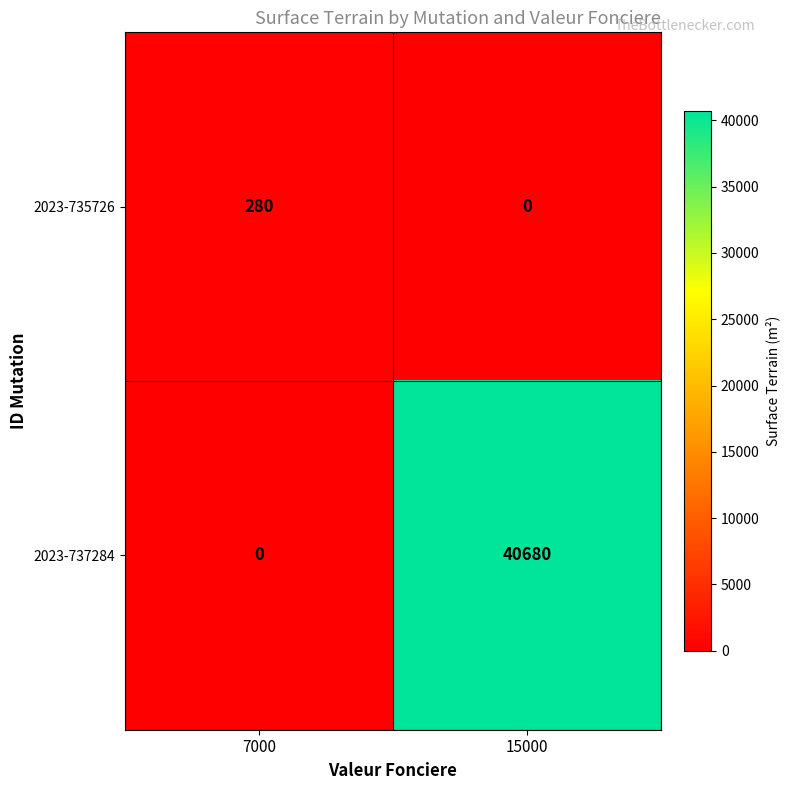

Reading left to right, extract all data points from this chart.

2023-735726: 7000=280	15000=0
2023-737284: 7000=0	15000=40680